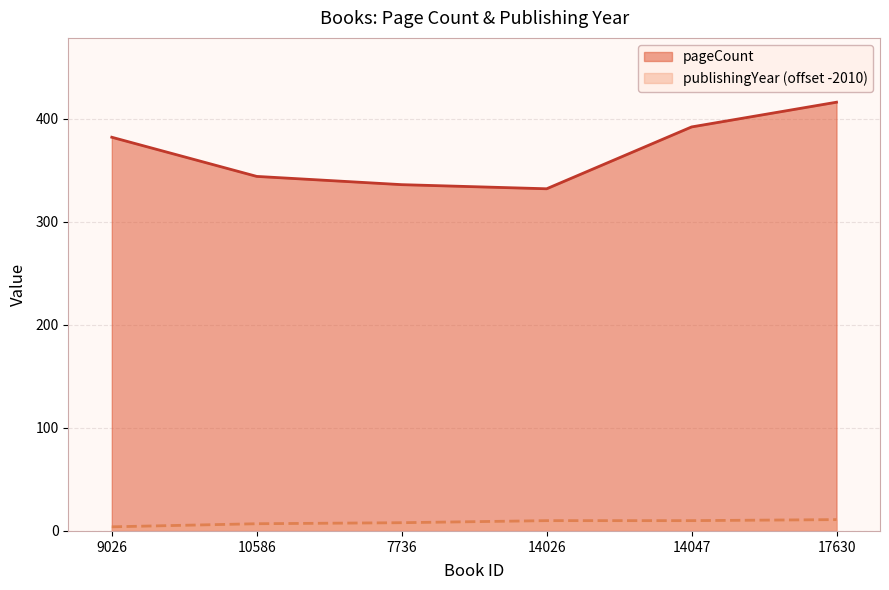

Which series changed the most between 10586 and 7736?

pageCount